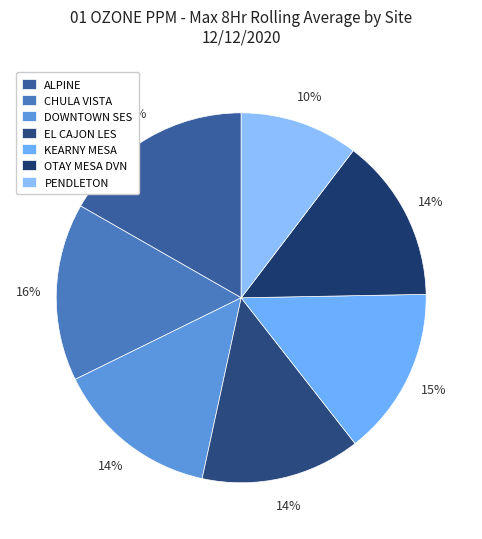

Count the number of slices in the pie.

7